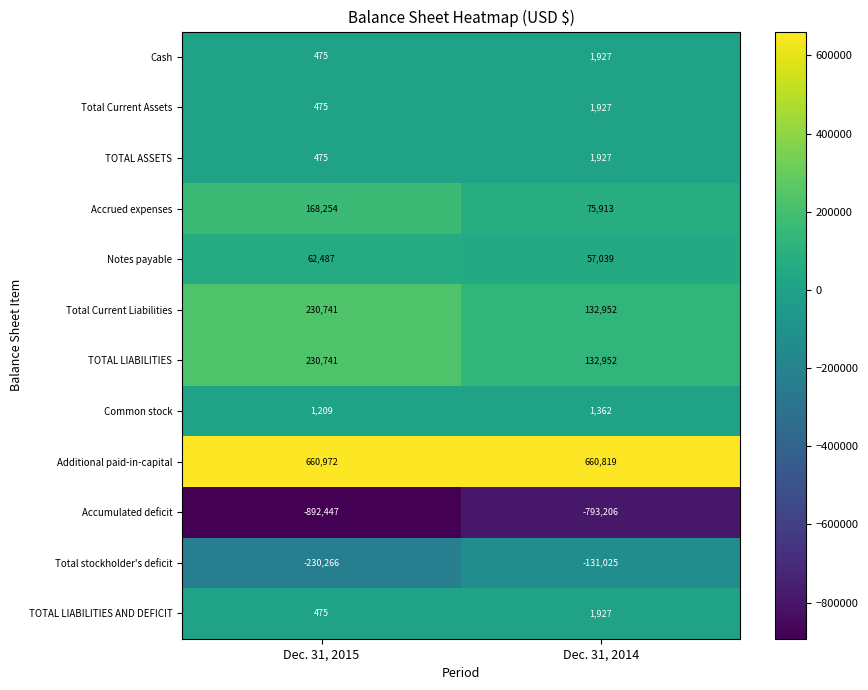

Which label corresponds to the smallest value in the chart?

Dec. 31, 2015